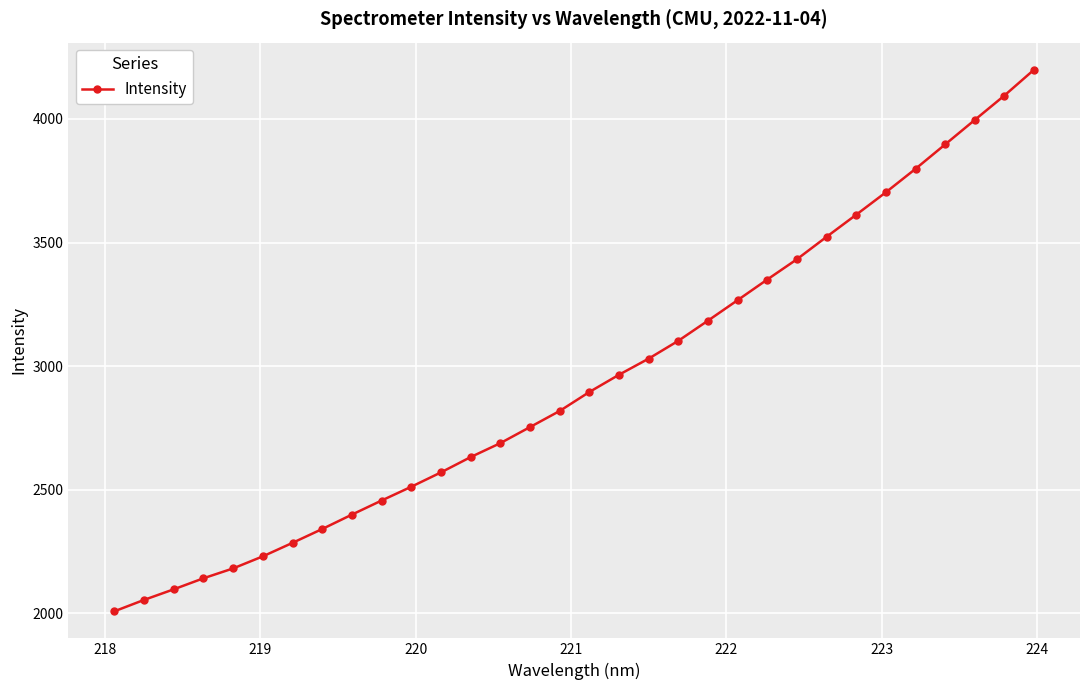

What is the value of the 19th point from the left?

3030.4